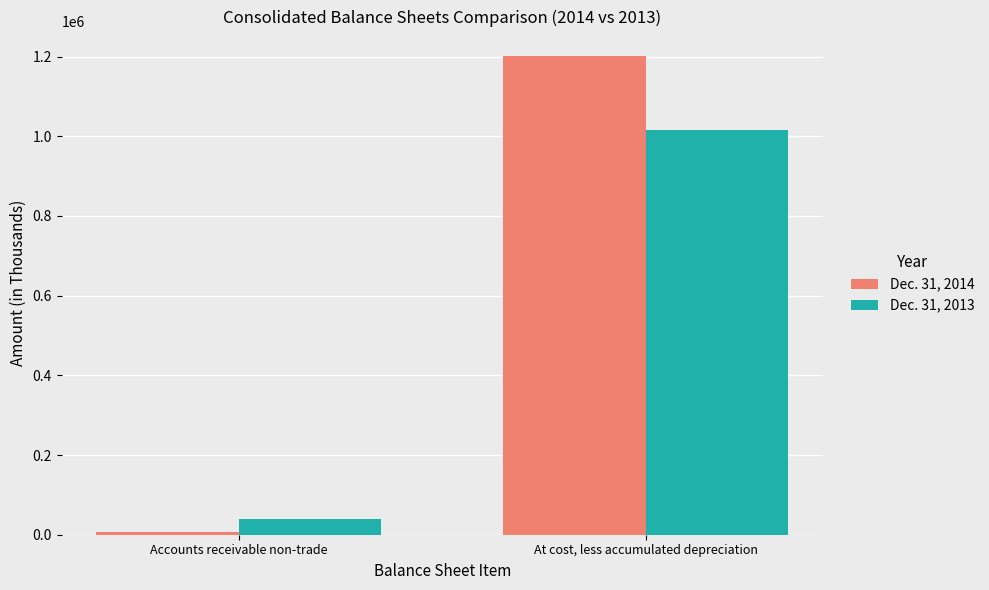

Rank the series at At cost, less accumulated depreciation from highest to lowest value.

Dec. 31, 2014, Dec. 31, 2013